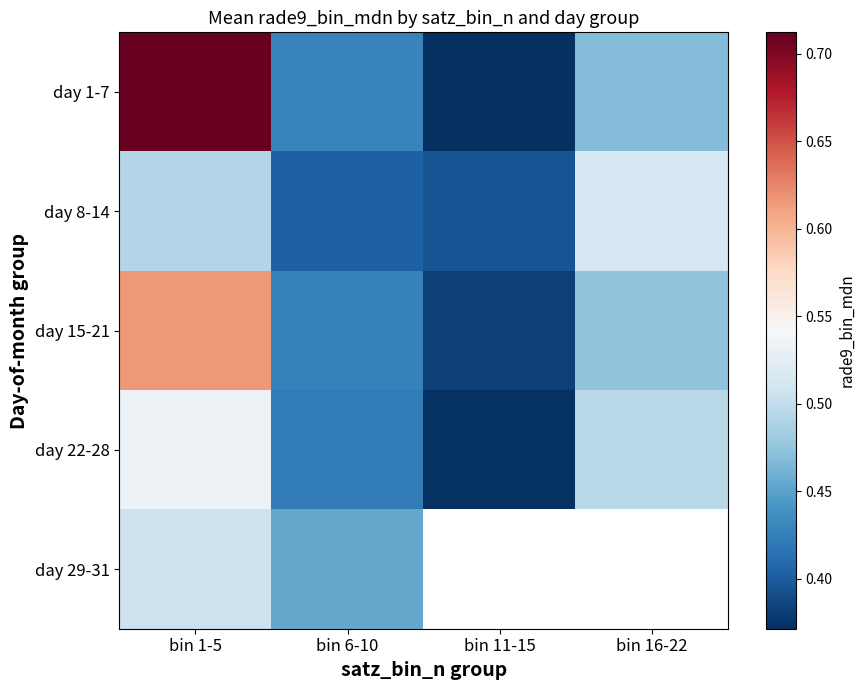

At how many categories does at least one series exceed 0?

4